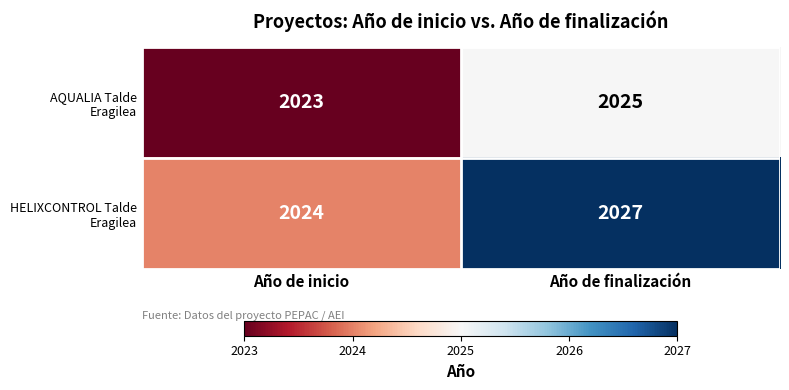

How many categories are shown in the chart?

2